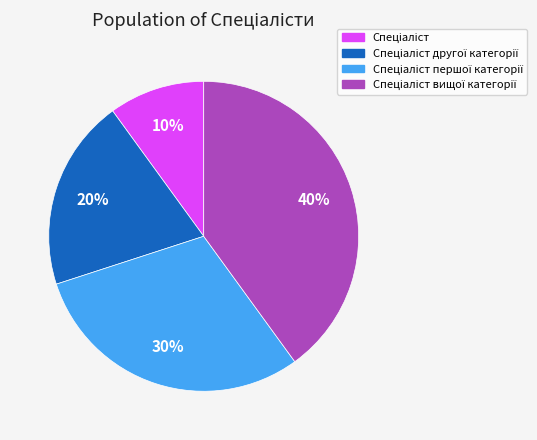

How many segments does this pie chart have?

4